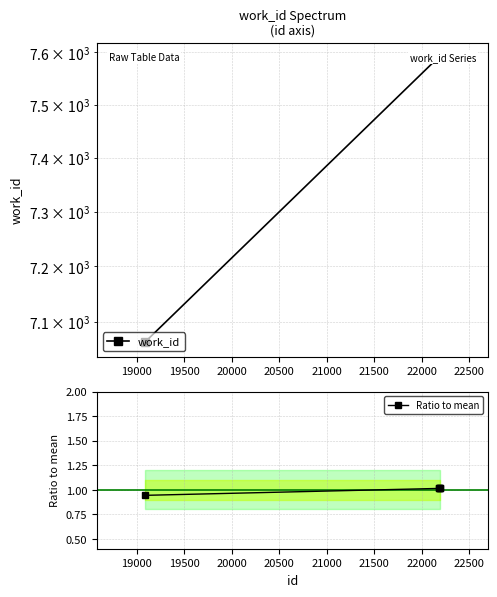

How many lines are shown in the chart?

2